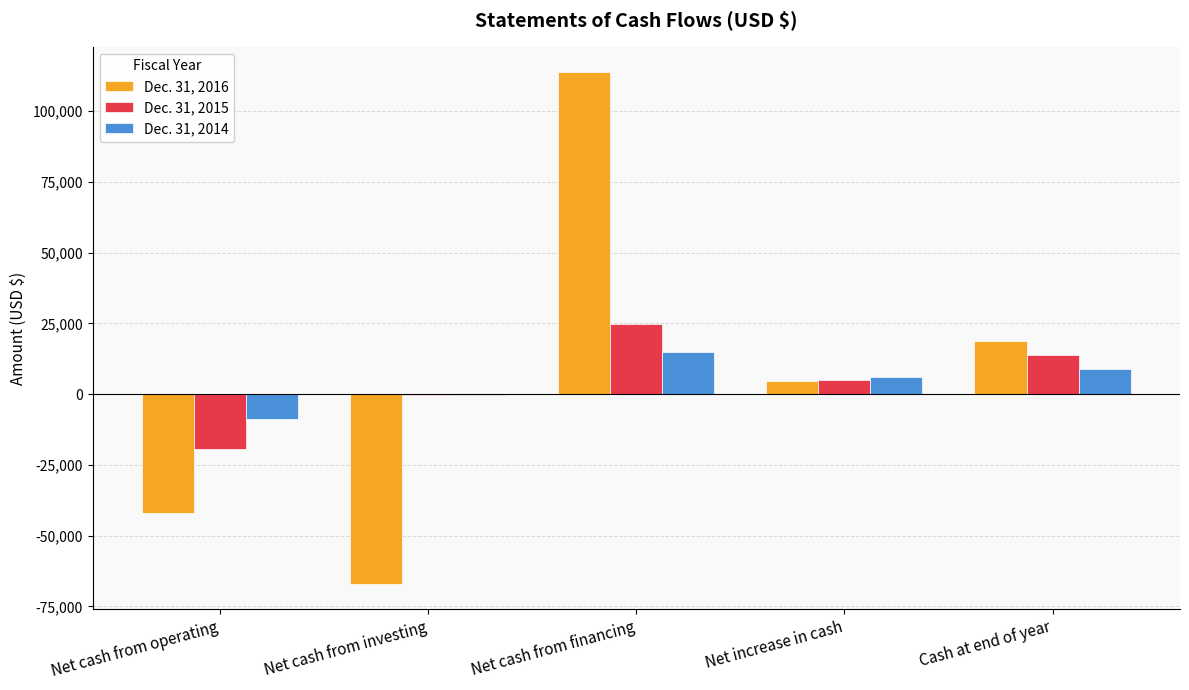

True or false: Dec. 31, 2016 has a value of 29828 at Cash at end of year.

False